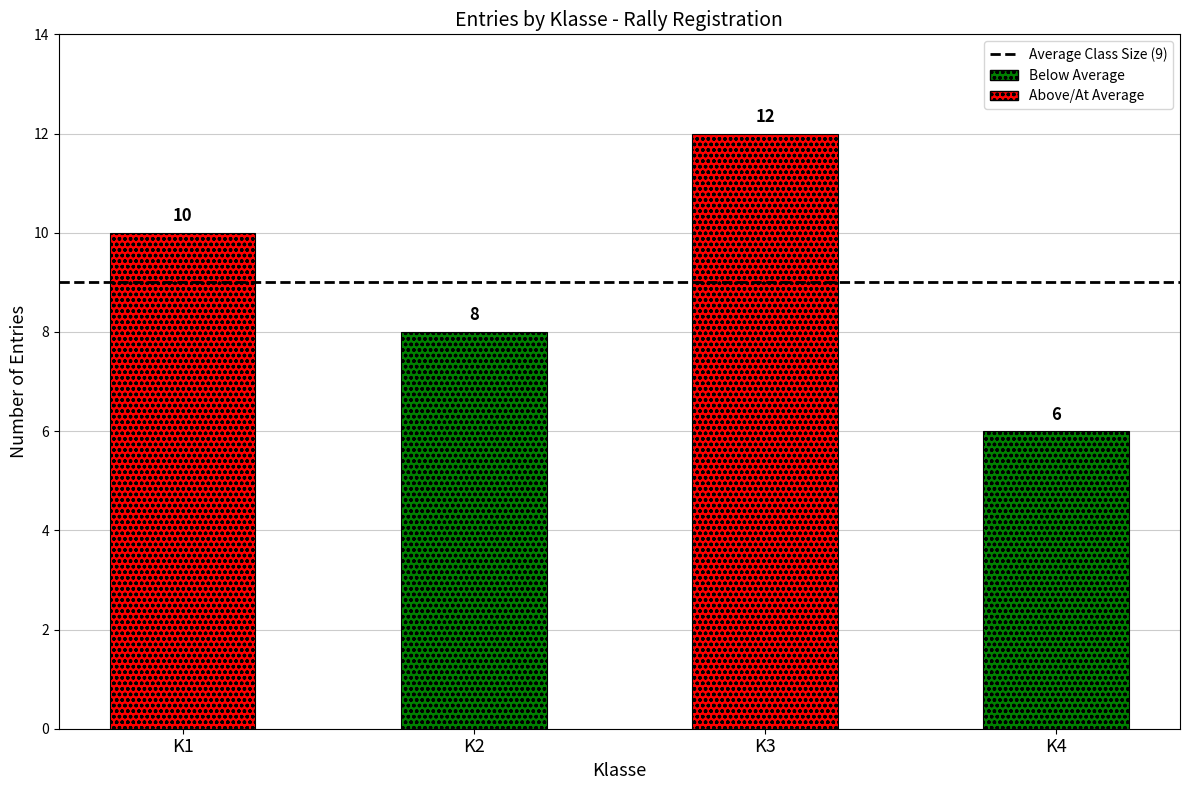

The chart shows a value of 20 at K3. True or false?

False